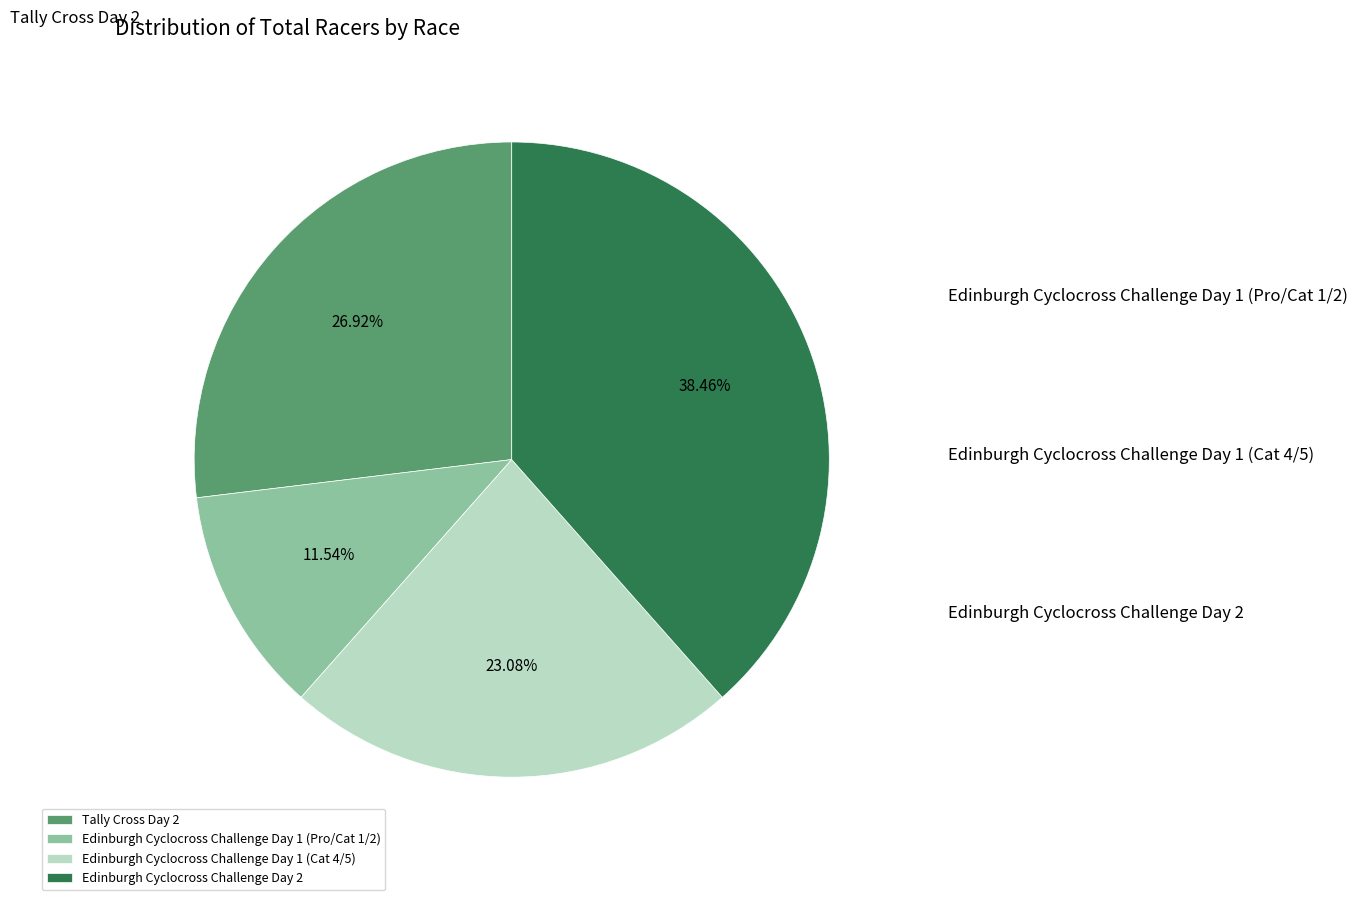

To the nearest percent, what portion does Edinburgh Cyclocross Challenge Day 1 (Pro/Cat 1/2) represent?

12%